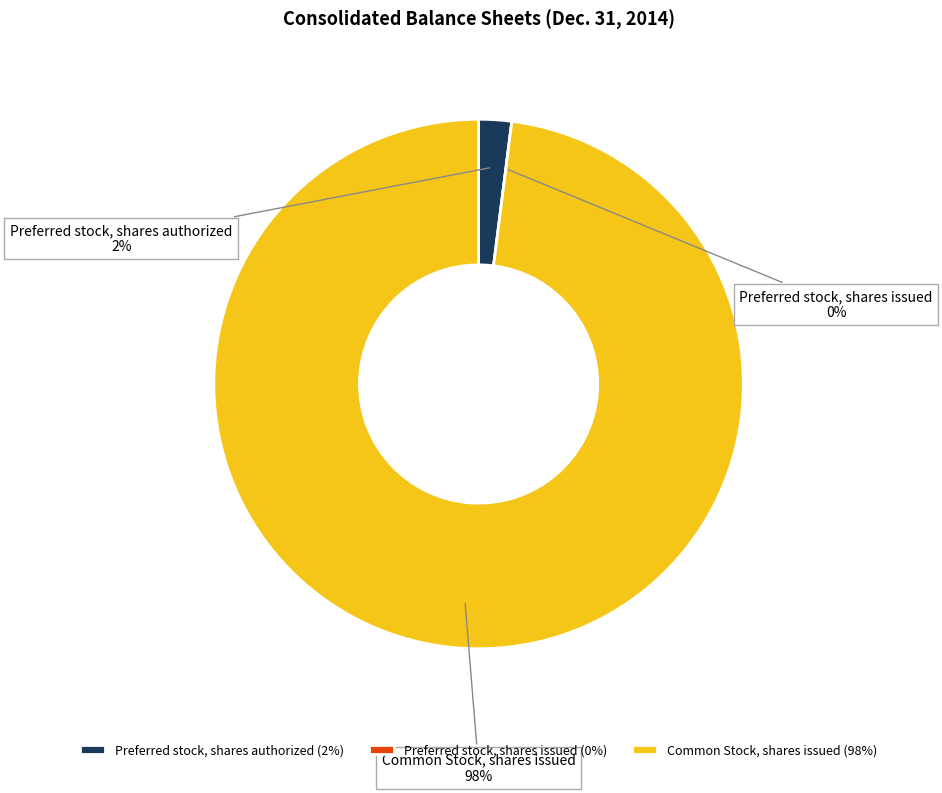

The Common Stock, shares issued slice represents 98% of the pie. True or false?

True